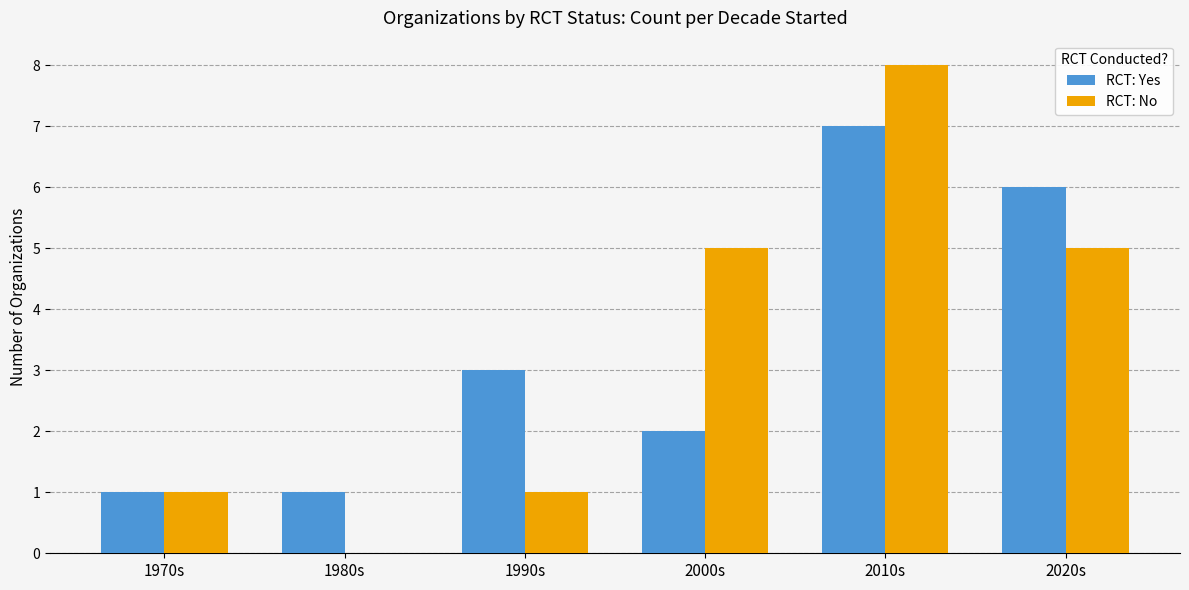

Count the number of data series in this chart.

2